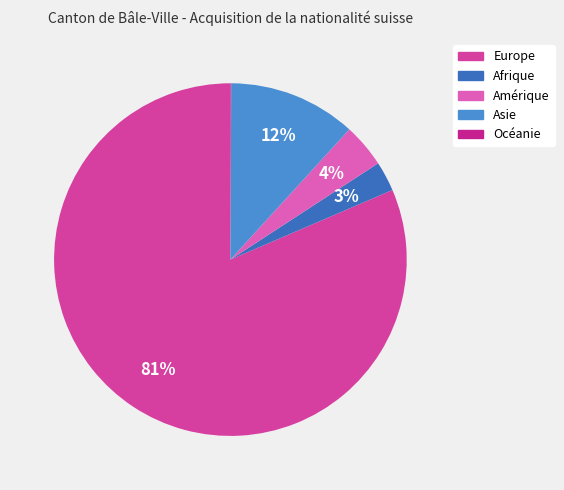

To the nearest percent, what is the difference between the Asie and Afrique slice percentages?

9%